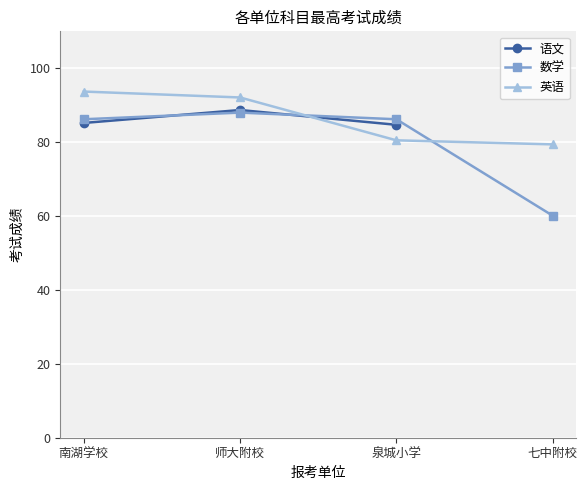

True or false: 语文 has a value of 39.8 at 师大附校.

False